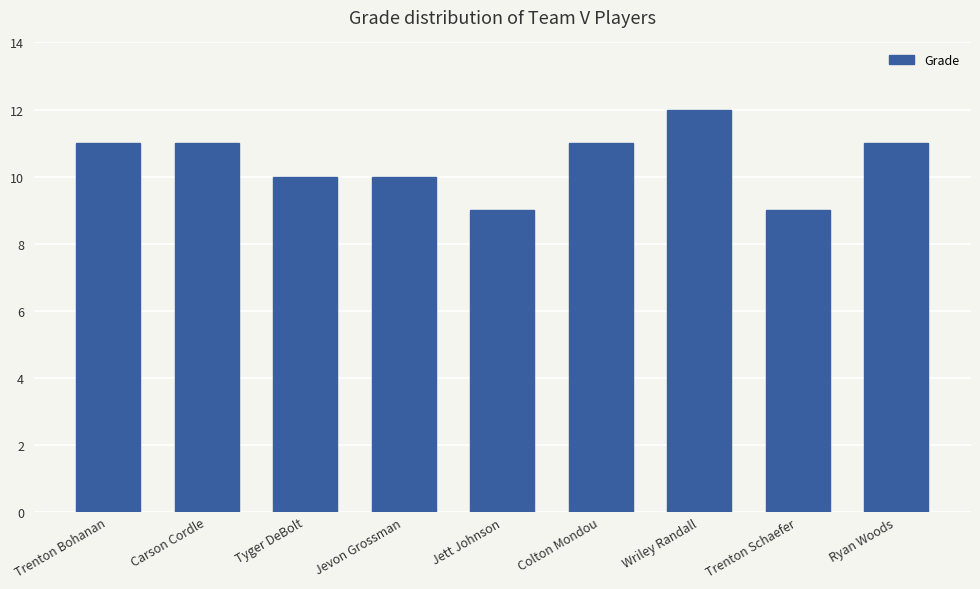

The value at Tyger DeBolt is 4. True or false?

False